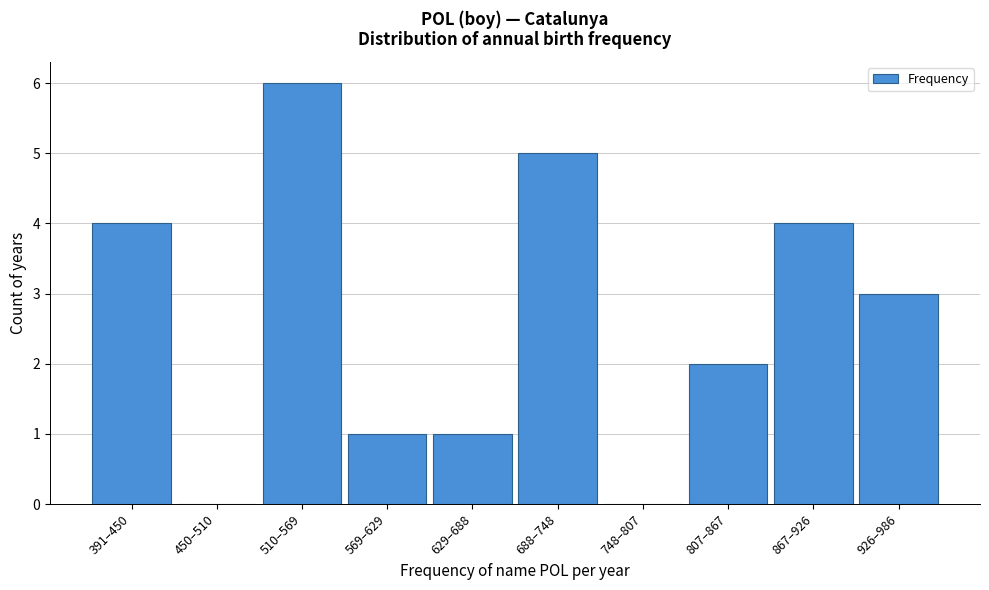

Reading left to right, transcribe all the data shown in this chart.

391–450=4	450–510=0	510–569=6	569–629=1	629–688=1	688–748=5	748–807=0	807–867=2	867–926=4	926–986=3